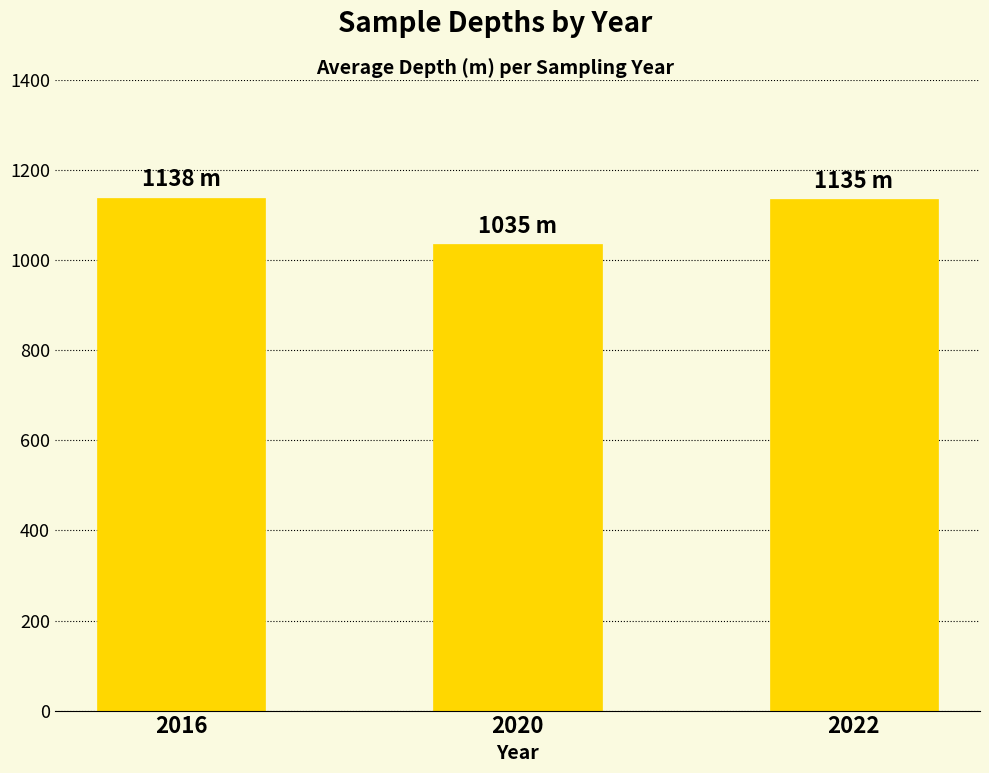

What is the minimum value shown in the chart?

1035